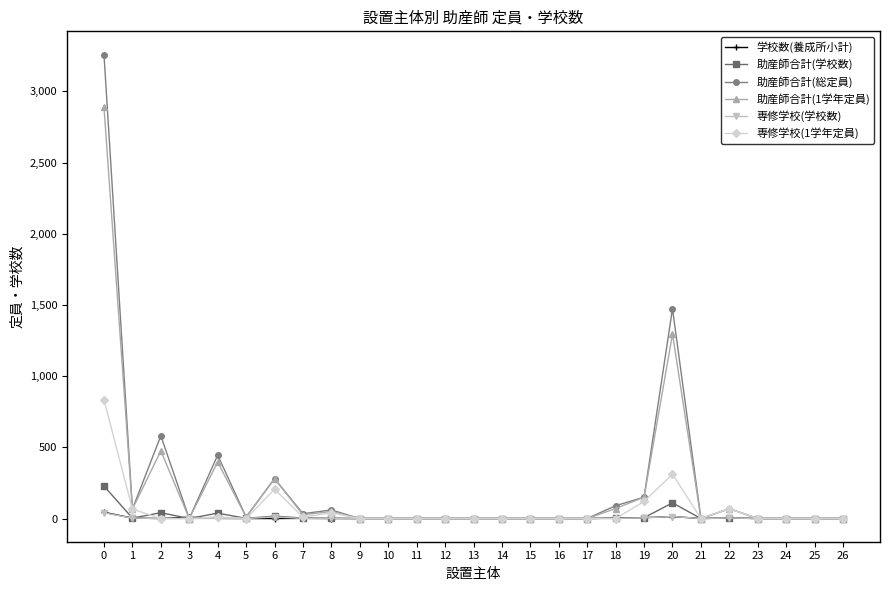

True or false: 助産師合計(1学年定員) has more than 0 interior local peaks.

True